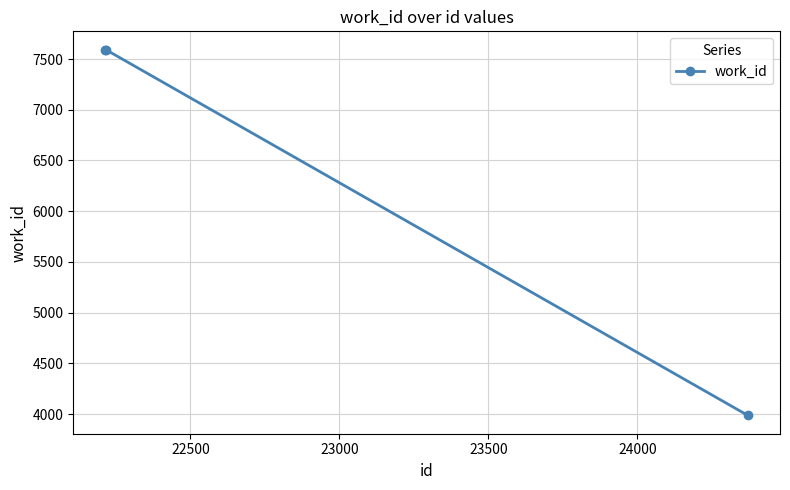

Reading right to left, what are all the values shown in this chart?

3986	7593	7593